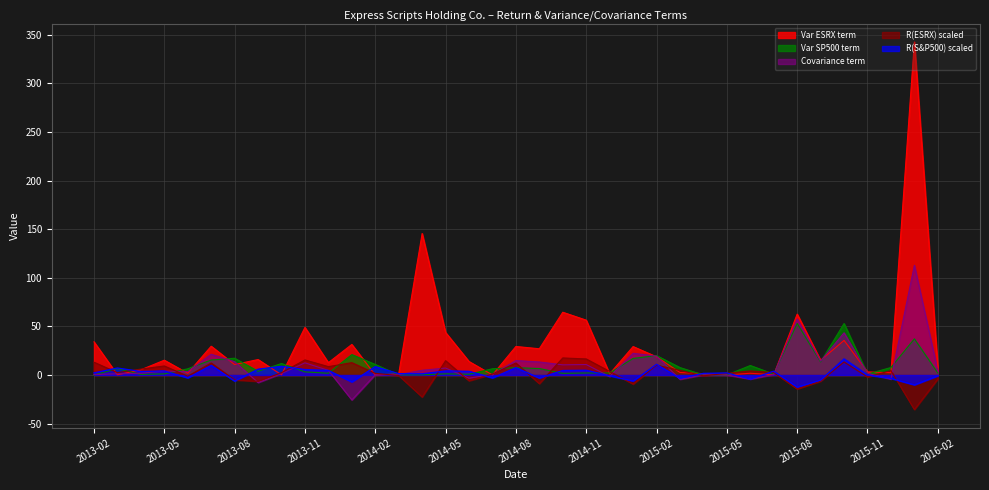

True or false: R(ESRX) scaled has more than 0 points higher than both neighbors.

True